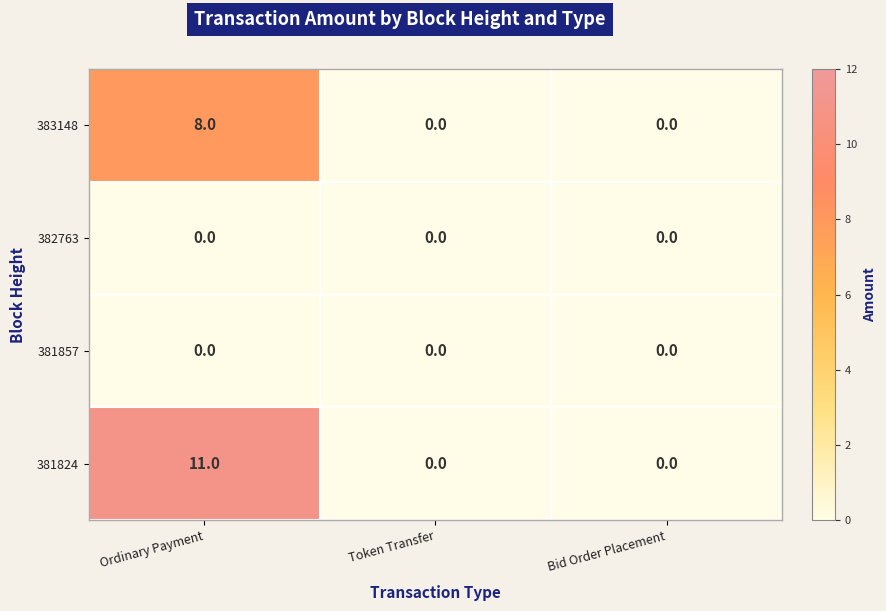

Count the 383148 values in the range 0 to 8.

3